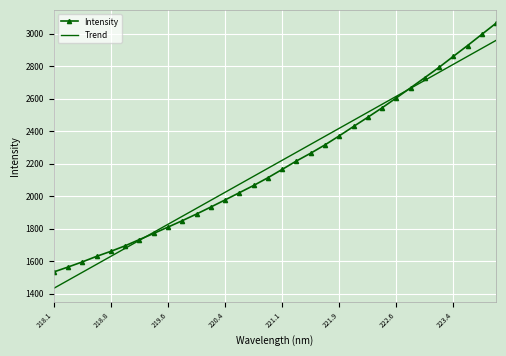

What is the maximum value for Intensity?

3064.3